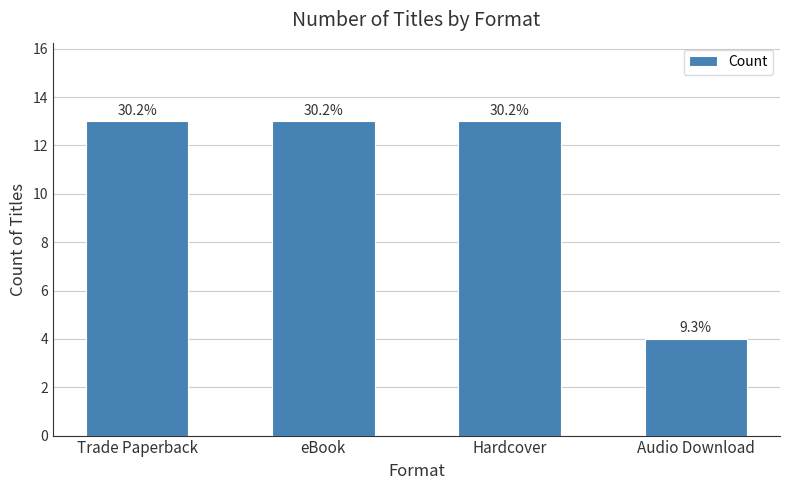

What is the minimum value shown in the chart?

4